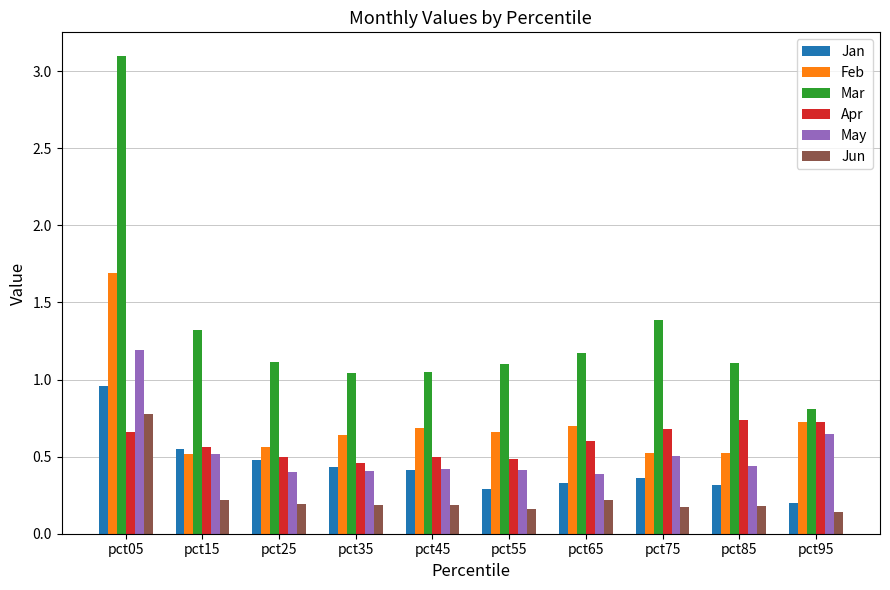

What is the difference between the maximum and minimum values in the Apr series?

0.3